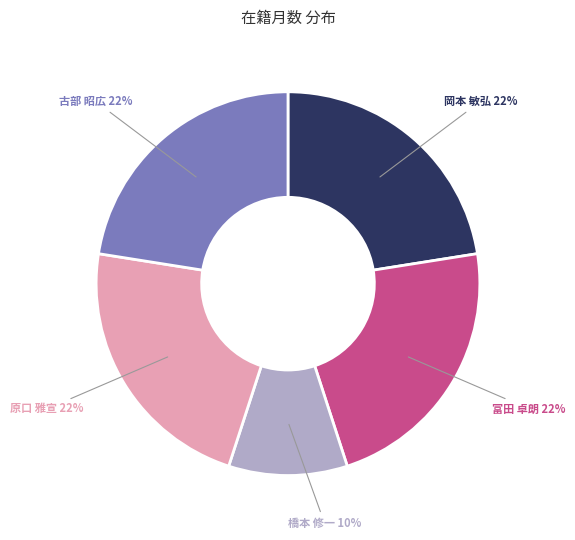

Do 古部 昭広 and 原口 雅宣 together represent more than half of the pie?

No